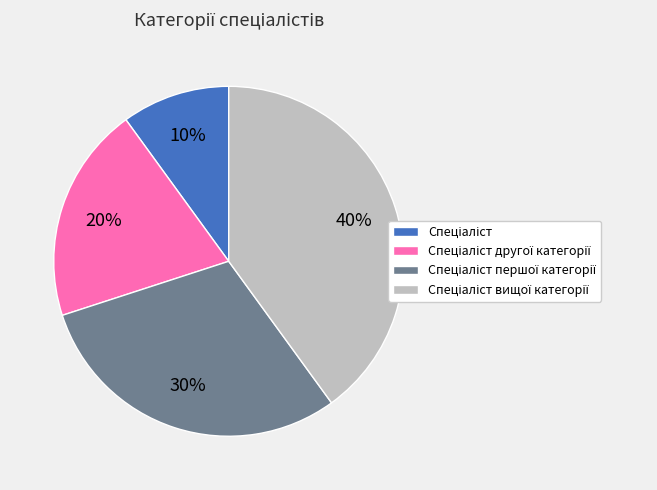

To the nearest percent, what is the difference between the largest and smallest slice percentages?

30%